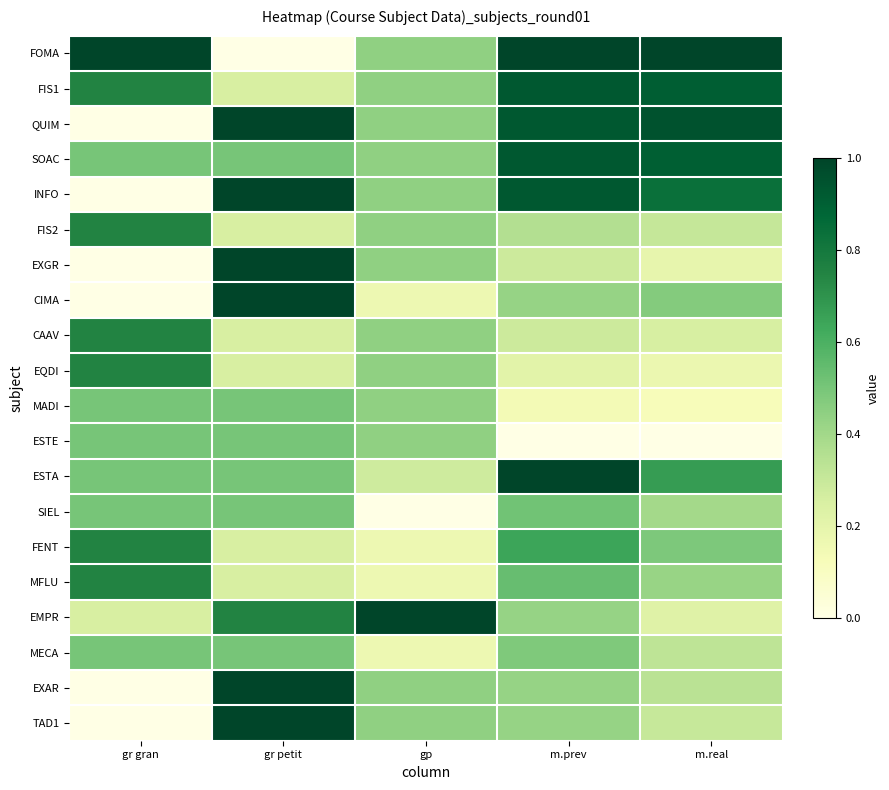

List the series in order of their peak value, lowest first.

MADI, ESTE, MECA, SIEL, FIS2, CAAV, EQDI, FENT, MFLU, FIS1, SOAC, FOMA, QUIM, INFO, EXGR, CIMA, ESTA, EMPR, EXAR, TAD1